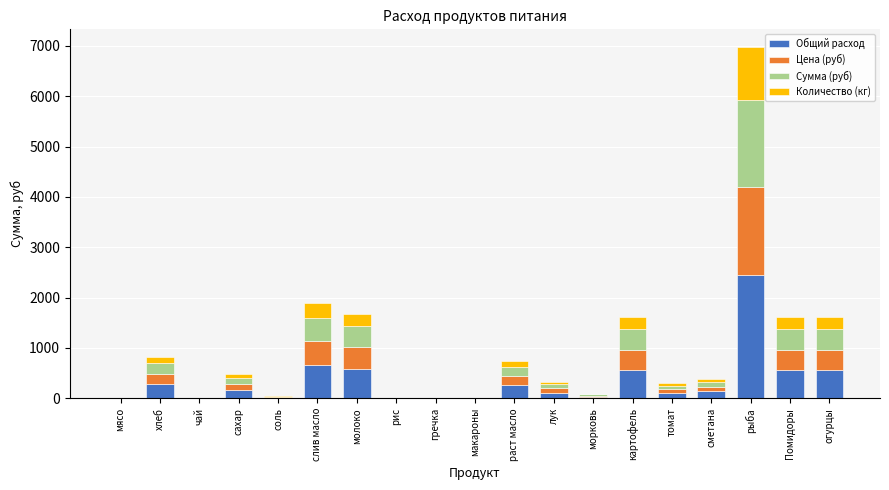

What is the sum of all Общий расход values?

6489.3